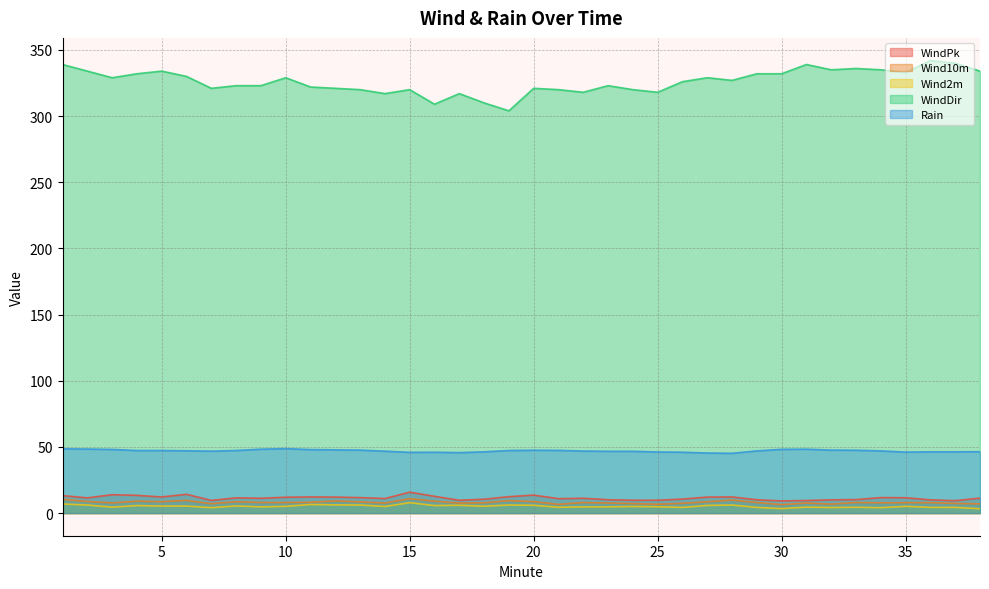

Is the value of Wind10m at 24 greater than the value of Wind2m at 9?

Yes